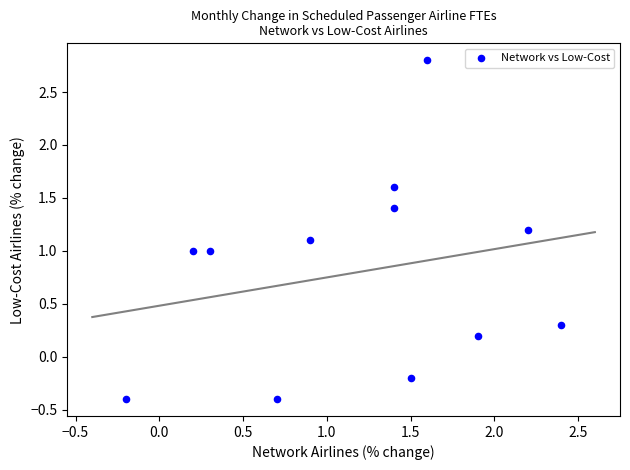

What is the average X value?

1.2